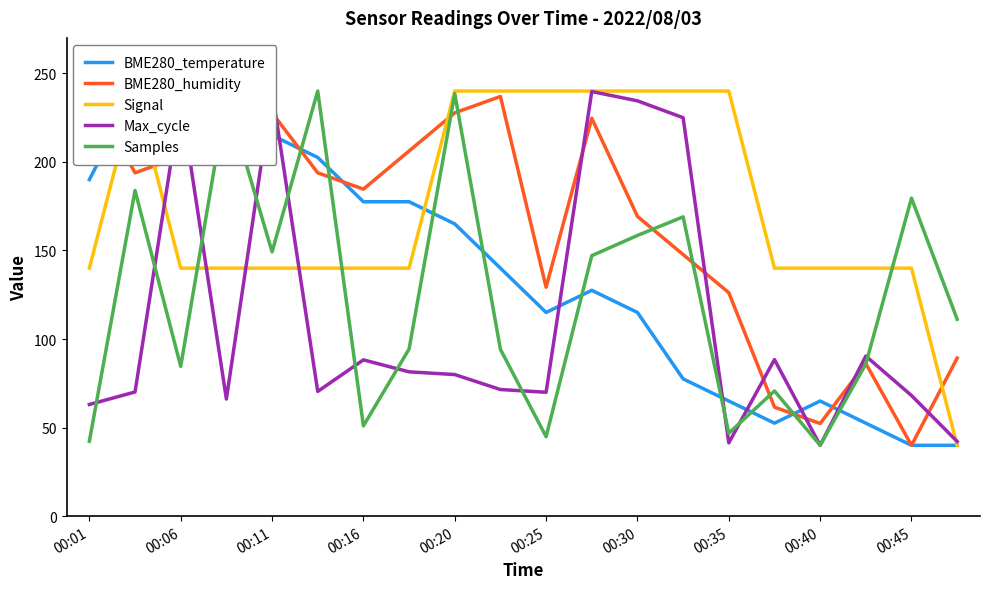

Which series changed the most between 00:45 and 10?

BME280_humidity